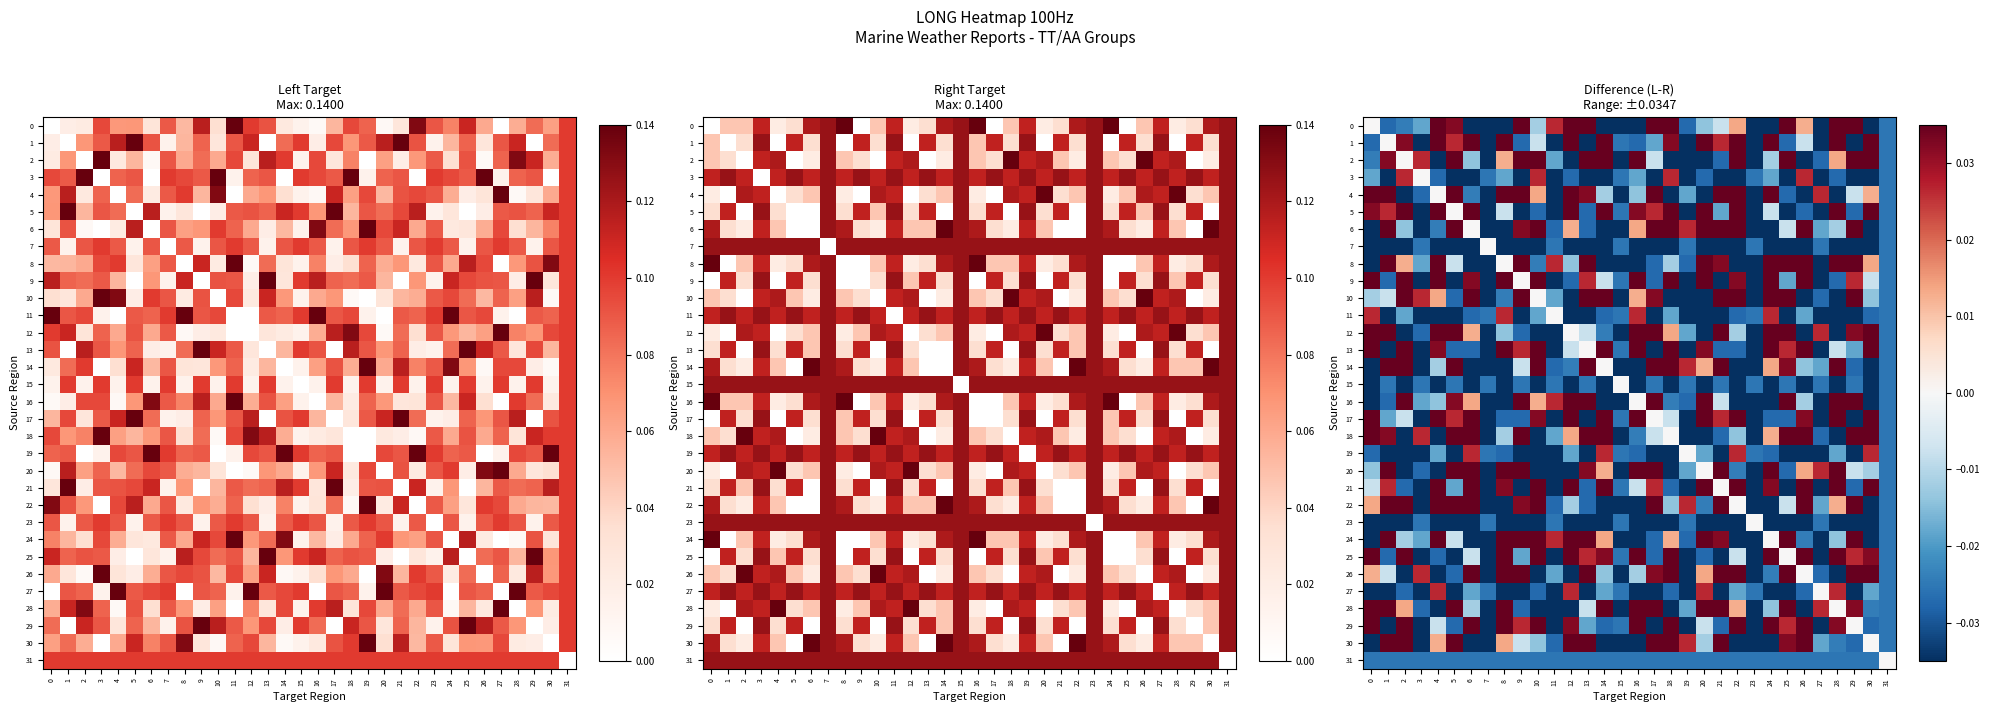

Which category has the lowest value in the 11 series?

4